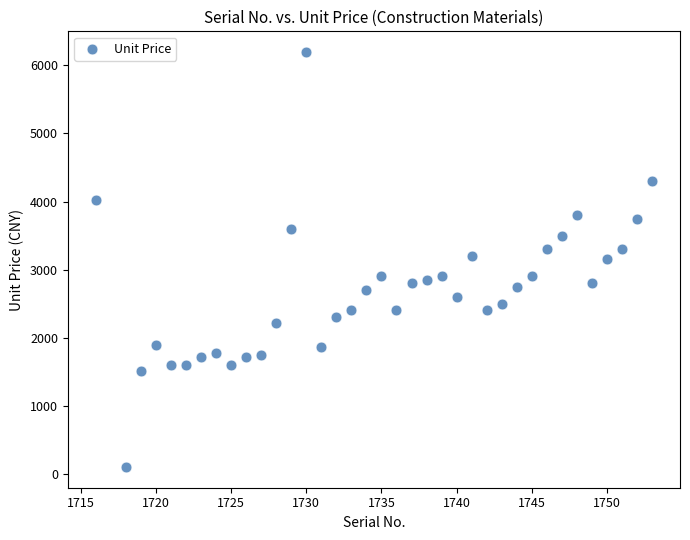

What is the range of Y values (max minus min)?

6093